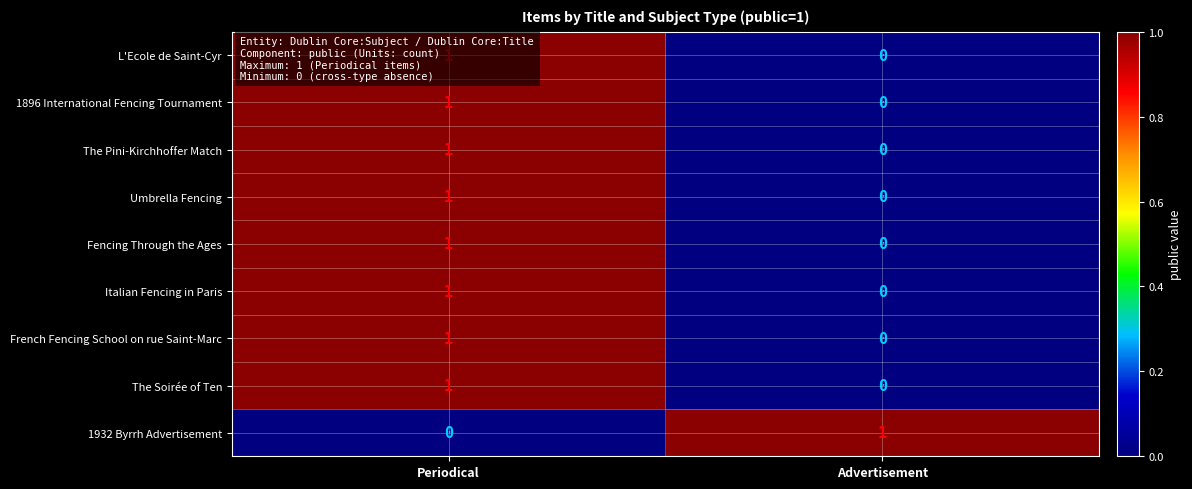

Count the number of data series in this chart.

9